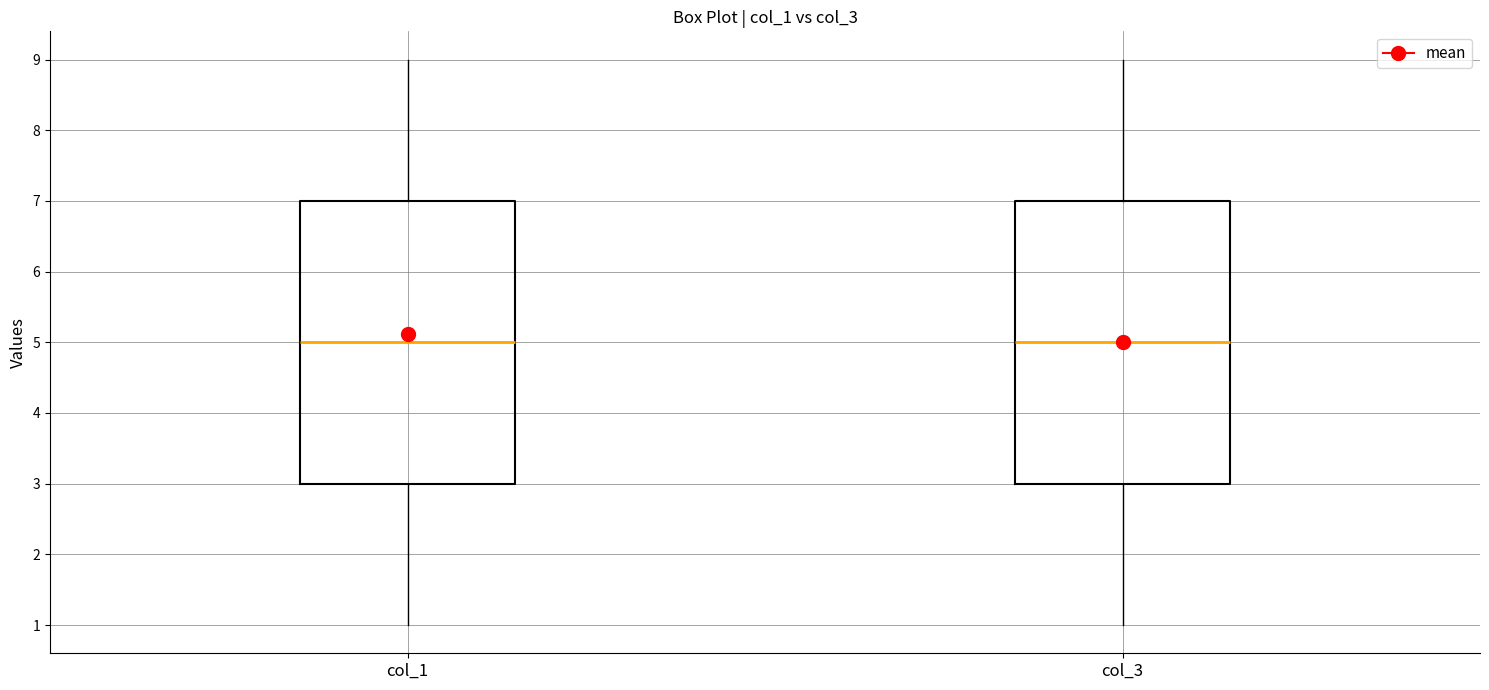

Reading left to right, read every box against the y-axis: the position of its median line, the range the box covers, and the ends of its whiskers. The values are not printed on the chart, so give them approximately, as read against the axis.

col_1: median 5, box 3 to 7, whiskers 1 to 9
col_3: median 5, box 3 to 7, whiskers 1 to 9